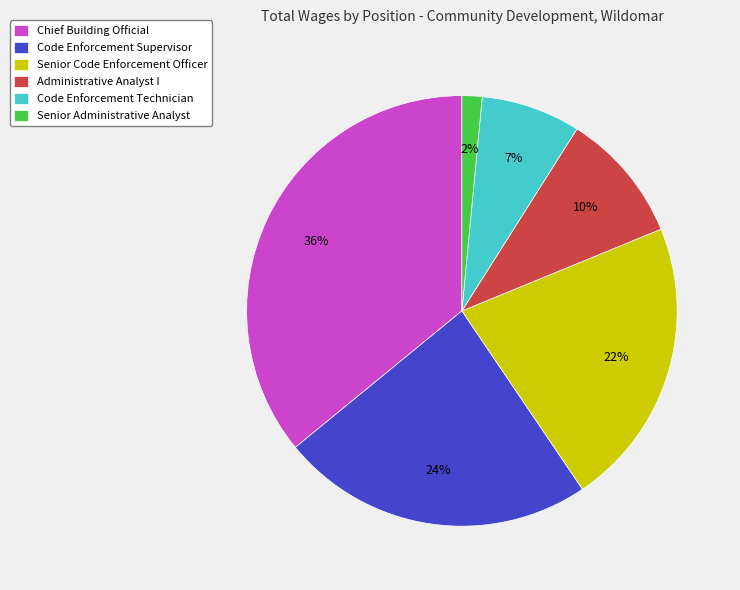

Is there a majority slice in this chart?

No